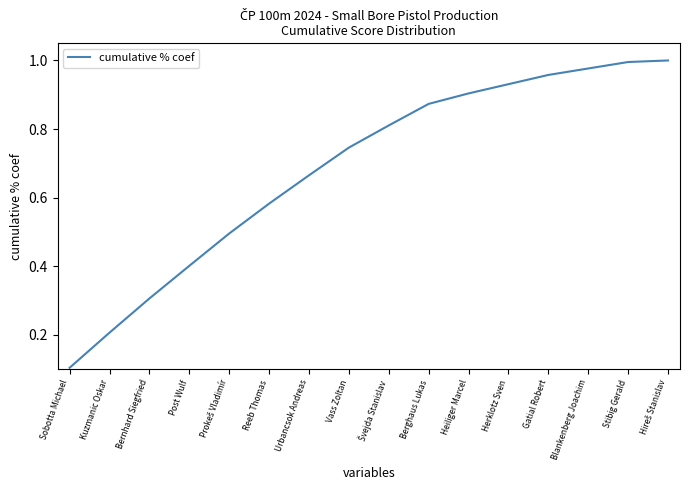

What is the sum of all values?

11.0